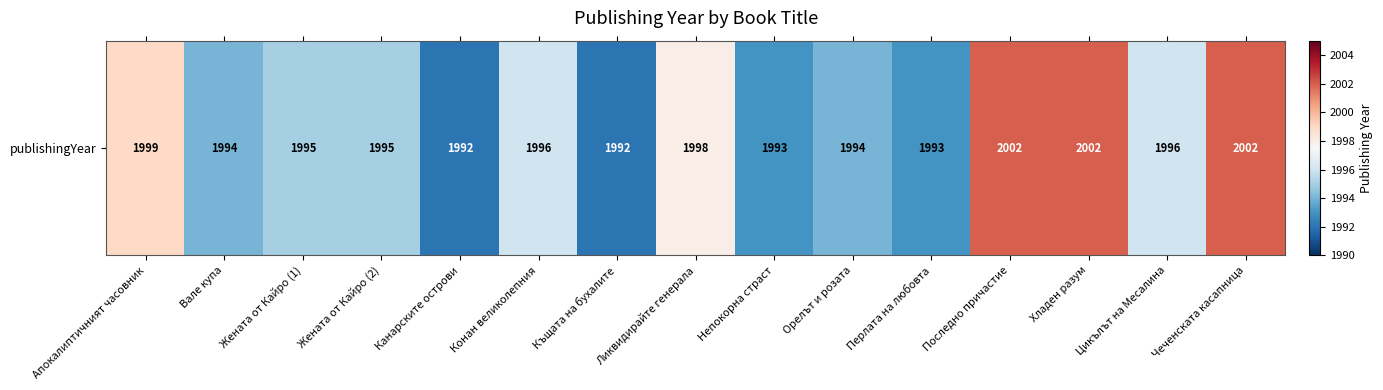

Is it true that the value at Орелът и розата is 1994?

True